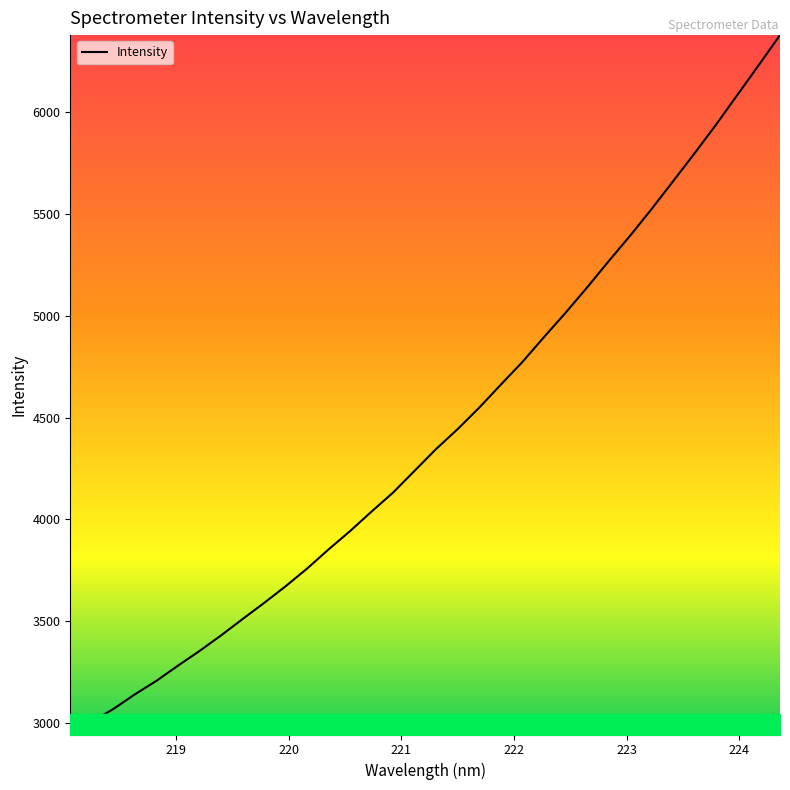

What is the difference between the maximum and minimum values?

3437.4